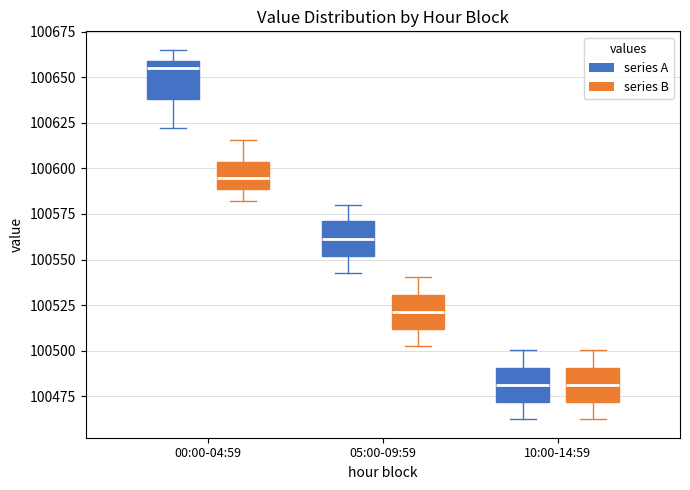

Which box's median line is the highest?

00:00-04:59 (series A)